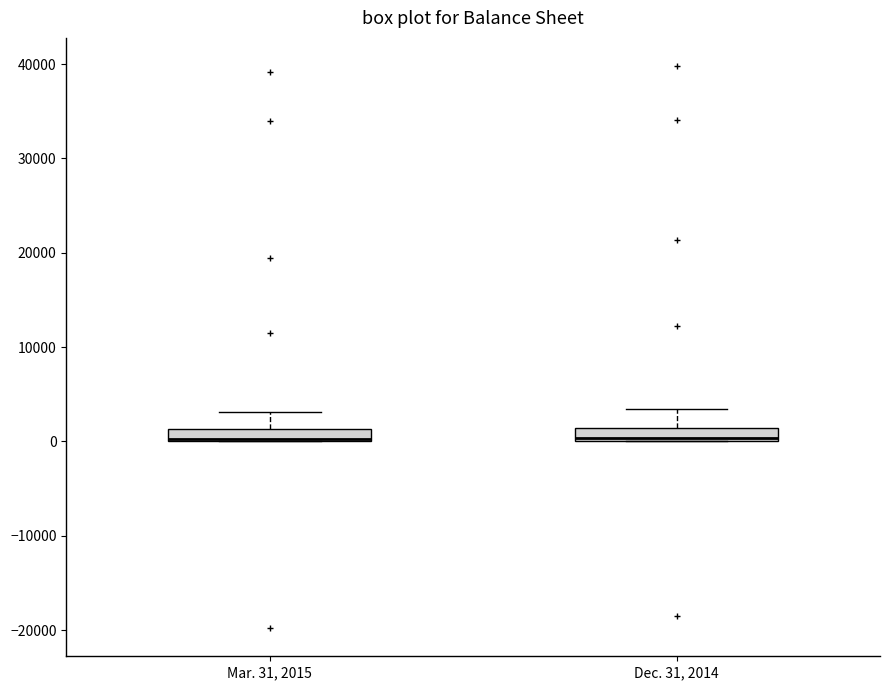

Where is the lower edge of the box for Dec. 31, 2014 on the y-axis? The values are not printed on the chart, so give them approximately, as read against the axis.

0